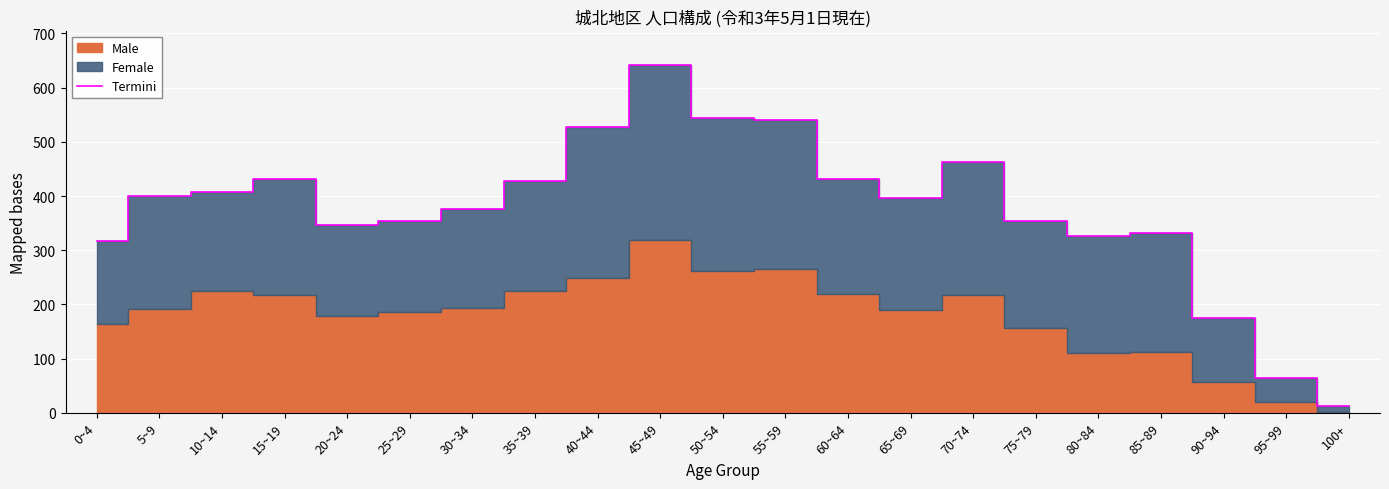

What is the label of the 1st point from the left?

0~4